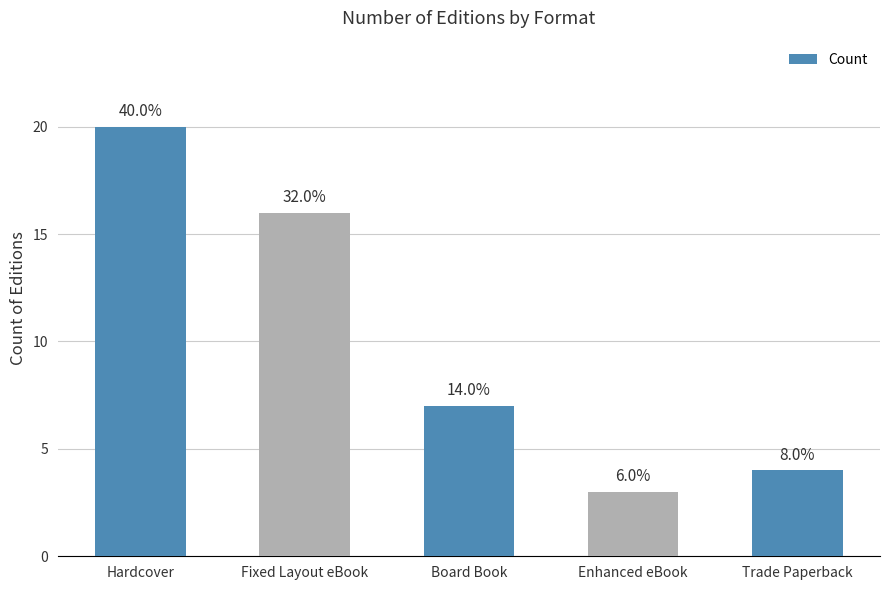

Does the chart contain stacked bars?

No